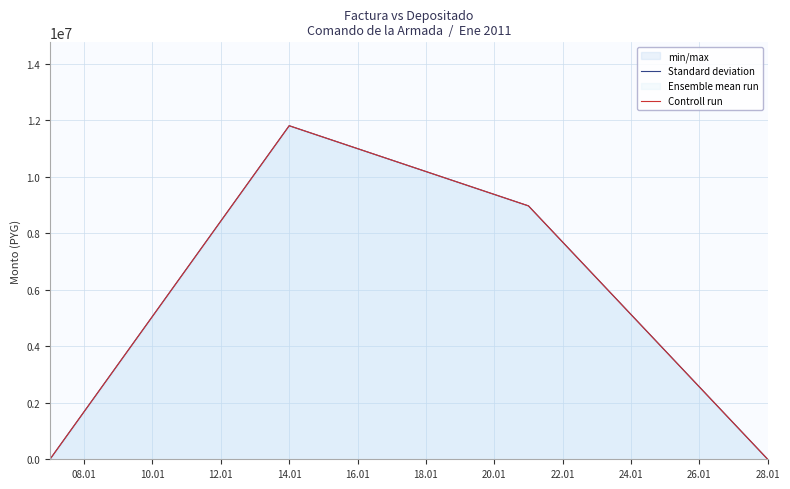

True or false: monto_factura line has a value of 4704621 at 28.01.

False